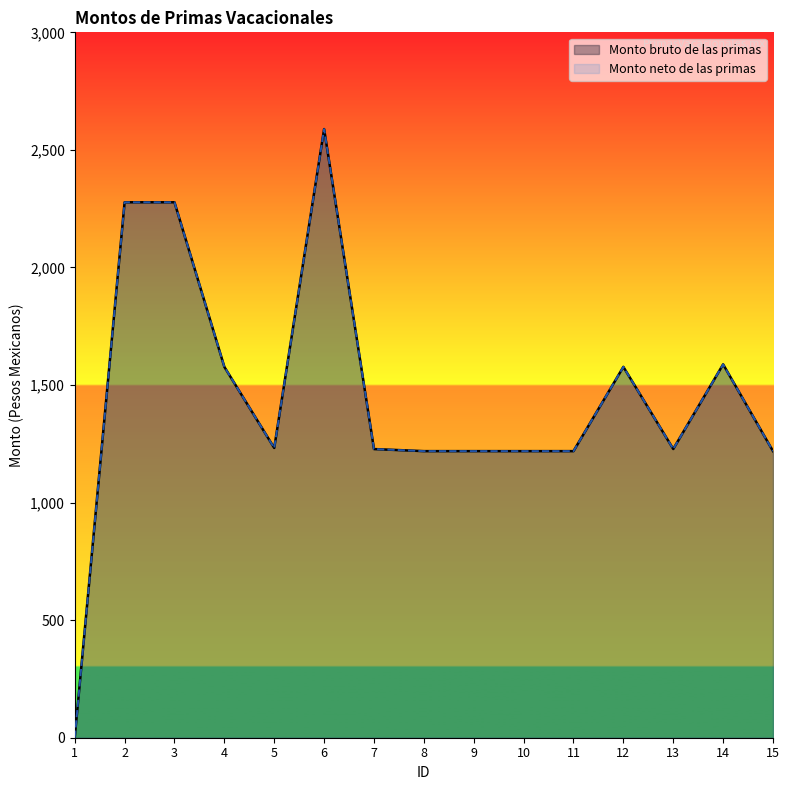

True or false: Monto neto de las primas has a value of 1218.9 at 9.

True